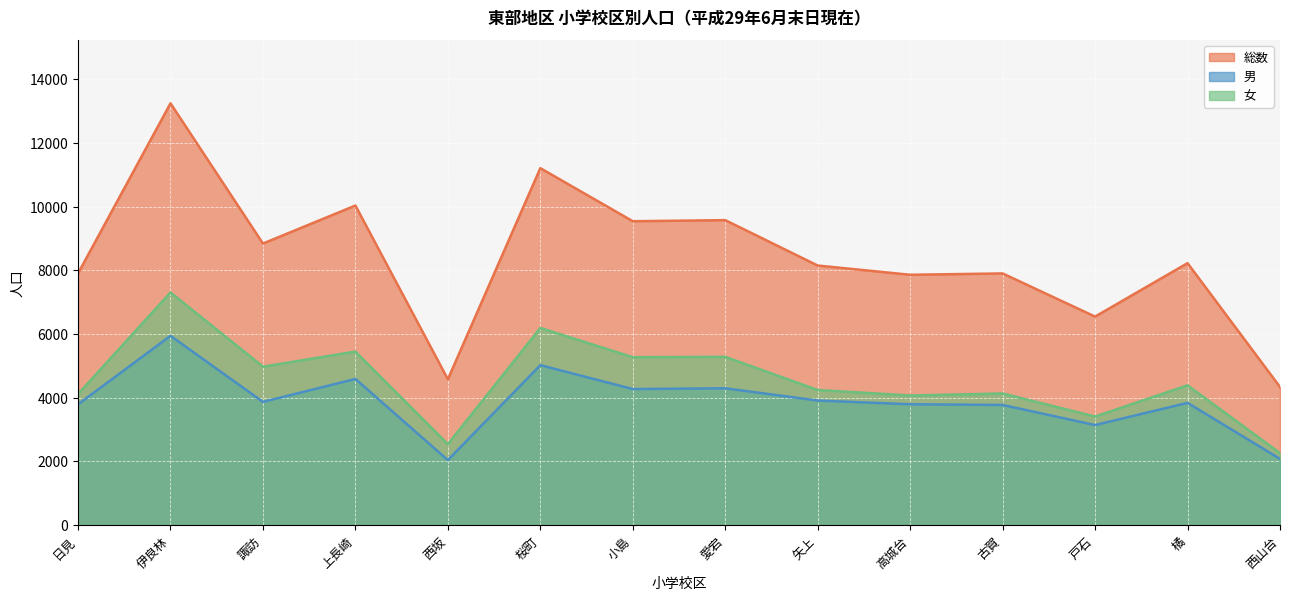

True or false: 男 and 総数 intersect in this chart.

False